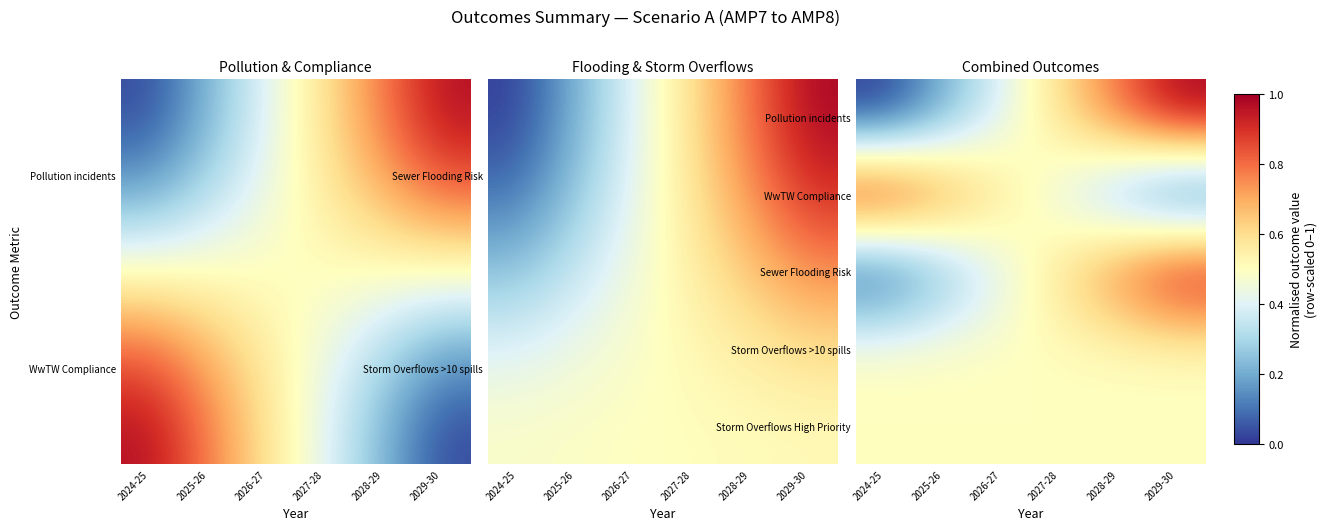

At which category is the sum across all series the highest?

2029-30